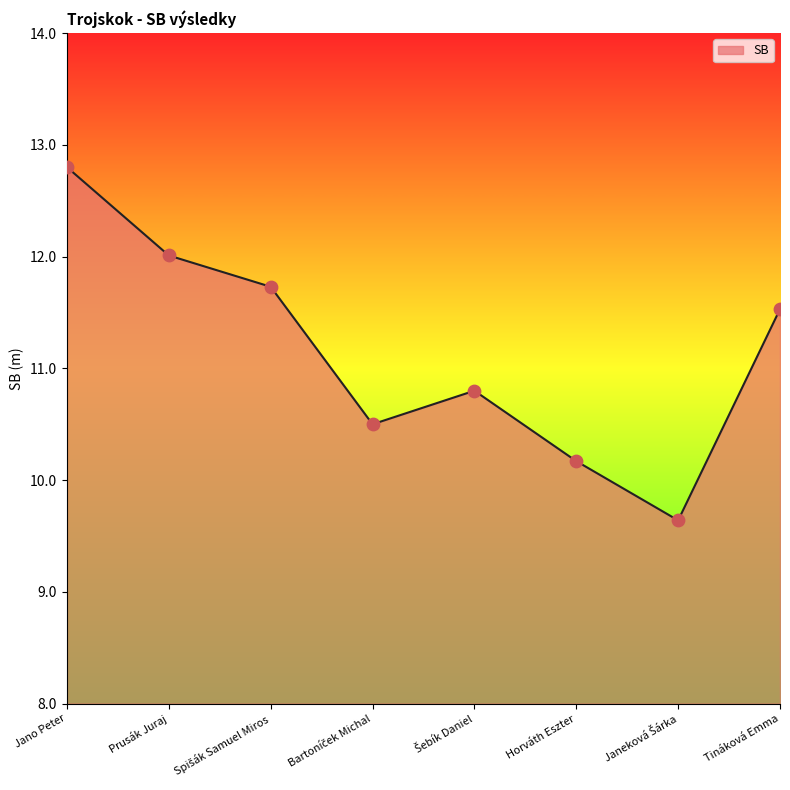

What position from the left is Horváth Eszter?

6